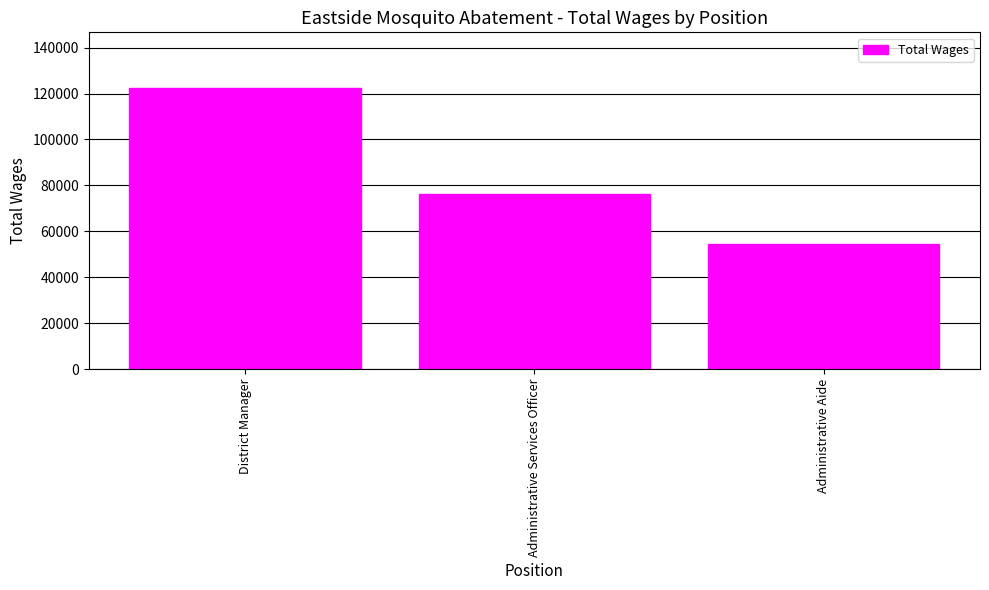

How many data points are less than 76081?

1